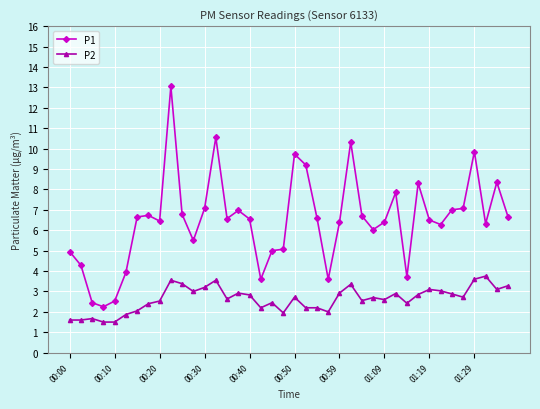

How many series are shown in this chart?

2